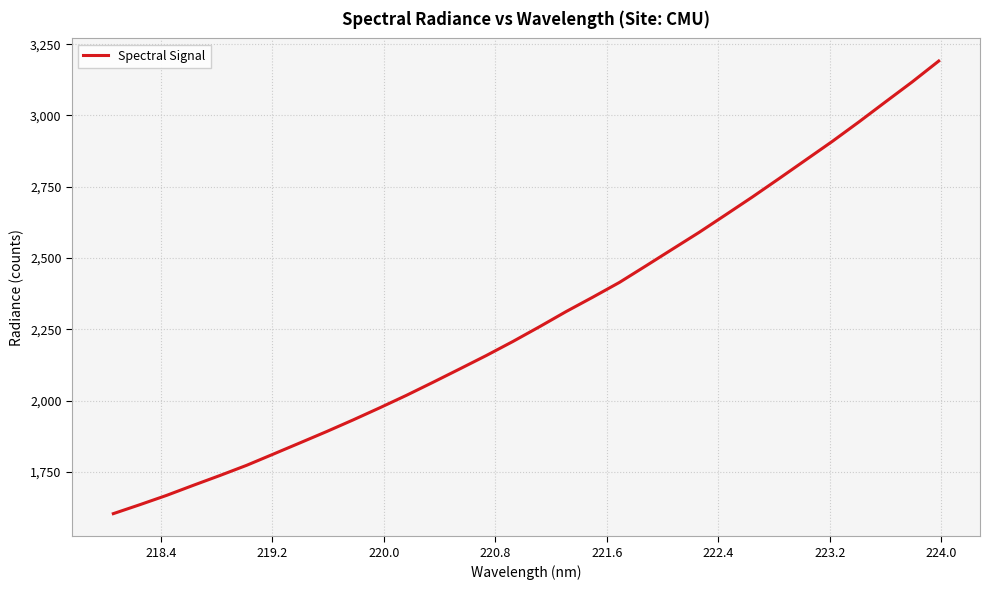

What is the greatest value displayed?

3190.9